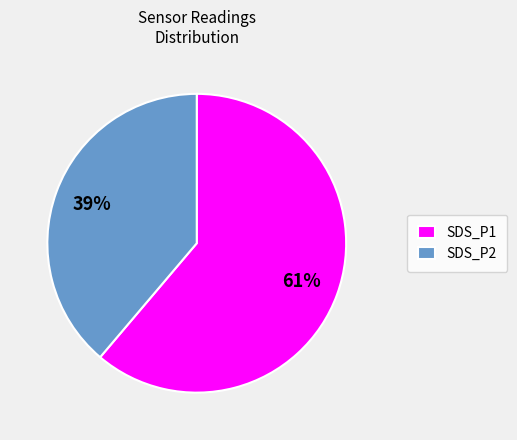

Is the sum of SDS_P2 and SDS_P1 greater than half?

Yes